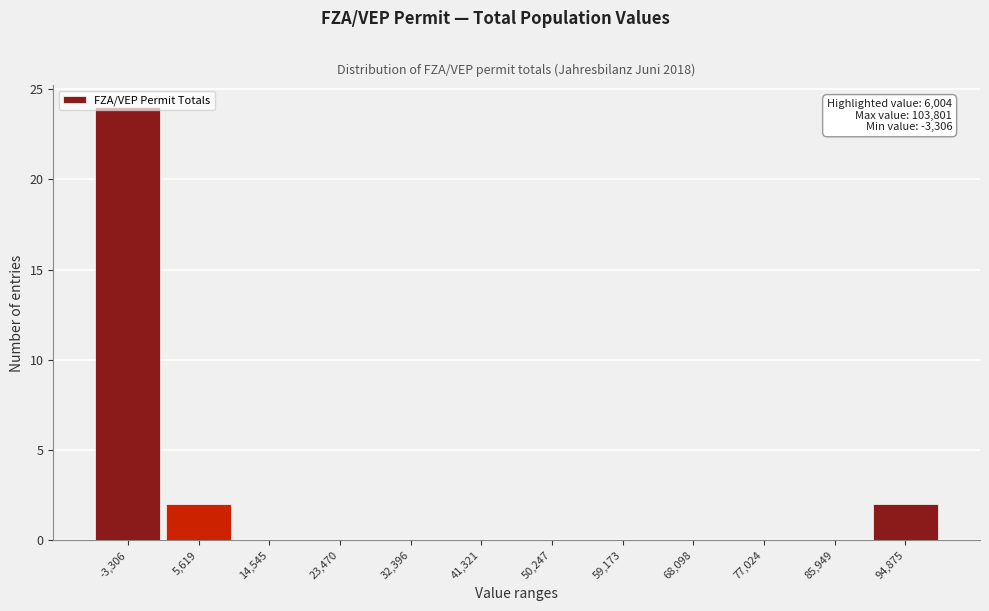

Which has a higher value, 59,173 or -3,306?

-3,306